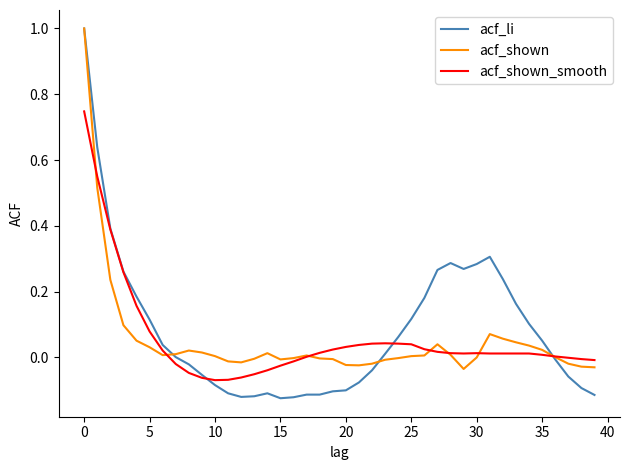

What is the highest value of the acf_shown series?

1.0